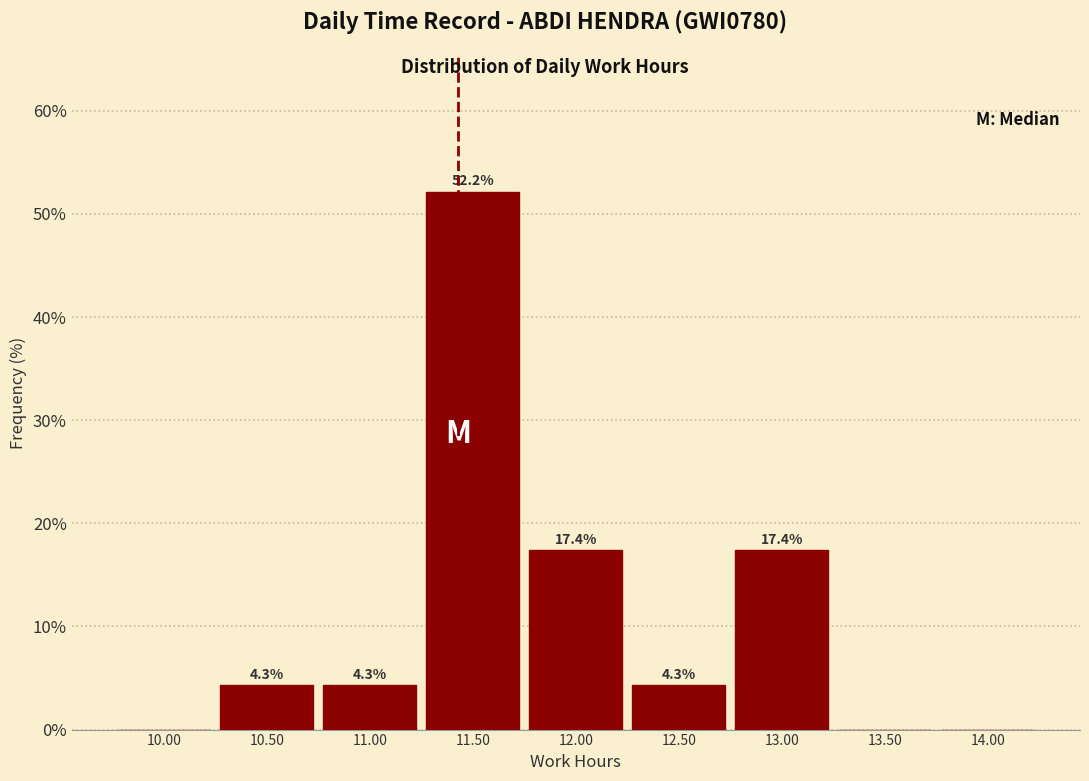

Which range on the x-axis has the tallest bar?

11.25 to 11.75